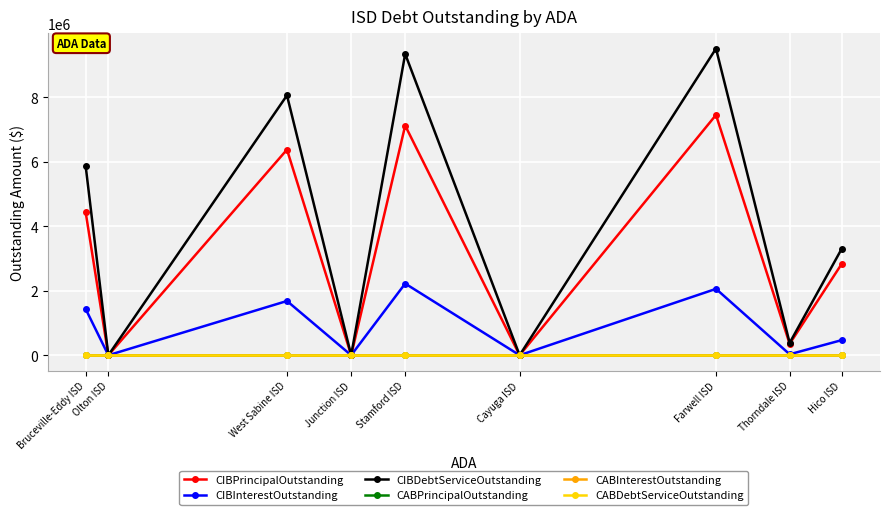

At how many categories does at least one series exceed 1091964?

5